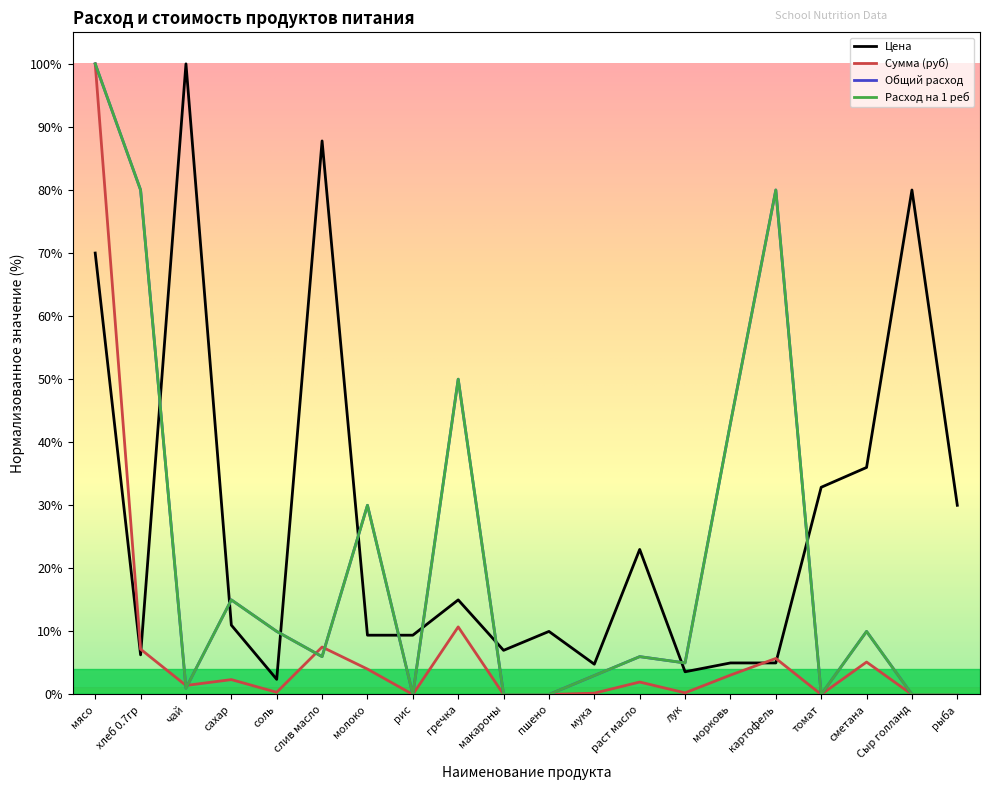

Reading right to left, extract all data points from this chart.

Цена: 30.0	80.0	36.0	32.9	5.0	5.0	3.6	23.0	4.8	10.0	7.0	15.0	9.4	9.4	87.8	2.4	11.0	100.0	6.3	70.0
Сумма (руб): 0.0	0.0	5.1	0.0	5.7	3.1	0.3	2.0	0.2	0.0	0.0	10.7	0.0	4.0	7.5	0.3	2.4	1.4	7.2	100.0
Общий расход: 0.0	0.0	10.0	0.0	80.0	43.0	5.0	6.0	3.0	0.0	0.0	50.0	0.0	30.0	6.0	10.0	15.0	1.0	80.0	100.0
Расход на 1 реб: 0.0	0.0	10.0	0.0	80.0	43.0	5.0	6.0	3.0	0.0	0.0	50.0	0.0	30.0	6.0	10.0	15.0	1.0	80.0	100.0